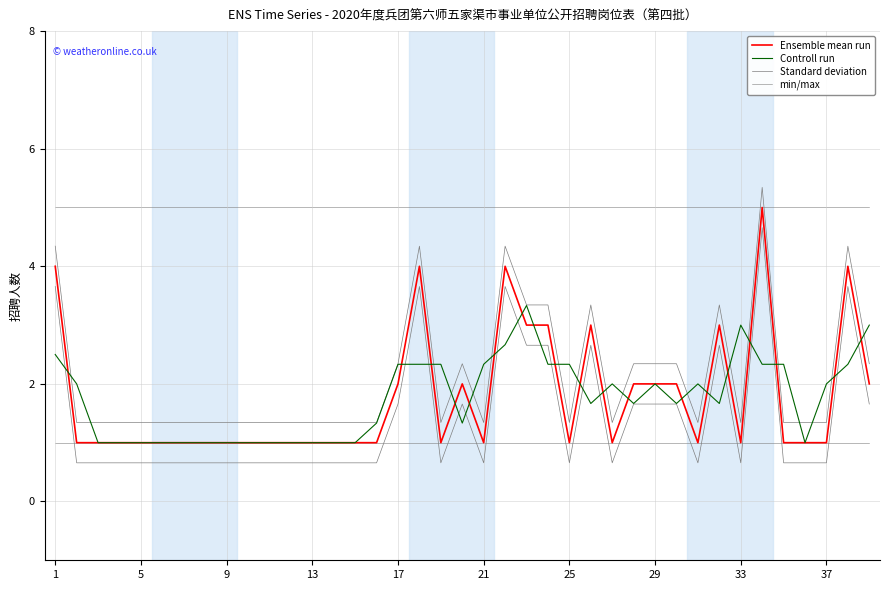

Which series has the widest spread of values?

Ensemble mean run